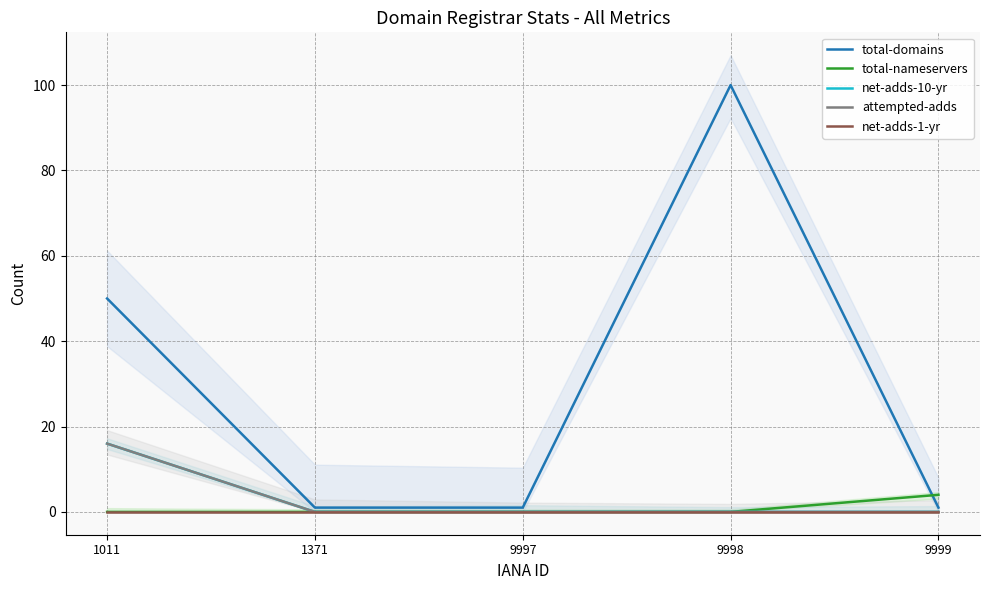

Rank the series by their maximum value, from lowest to highest.

net-adds-1-yr, total-nameservers, net-adds-10-yr, attempted-adds, total-domains